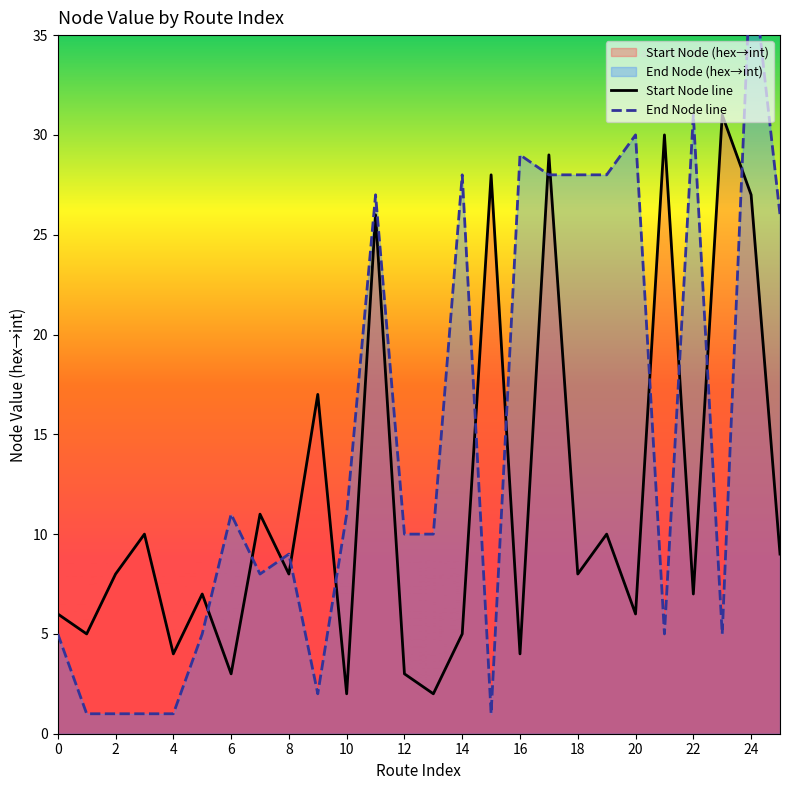

True or false: Start Node line has a value of 7 at 22.

True